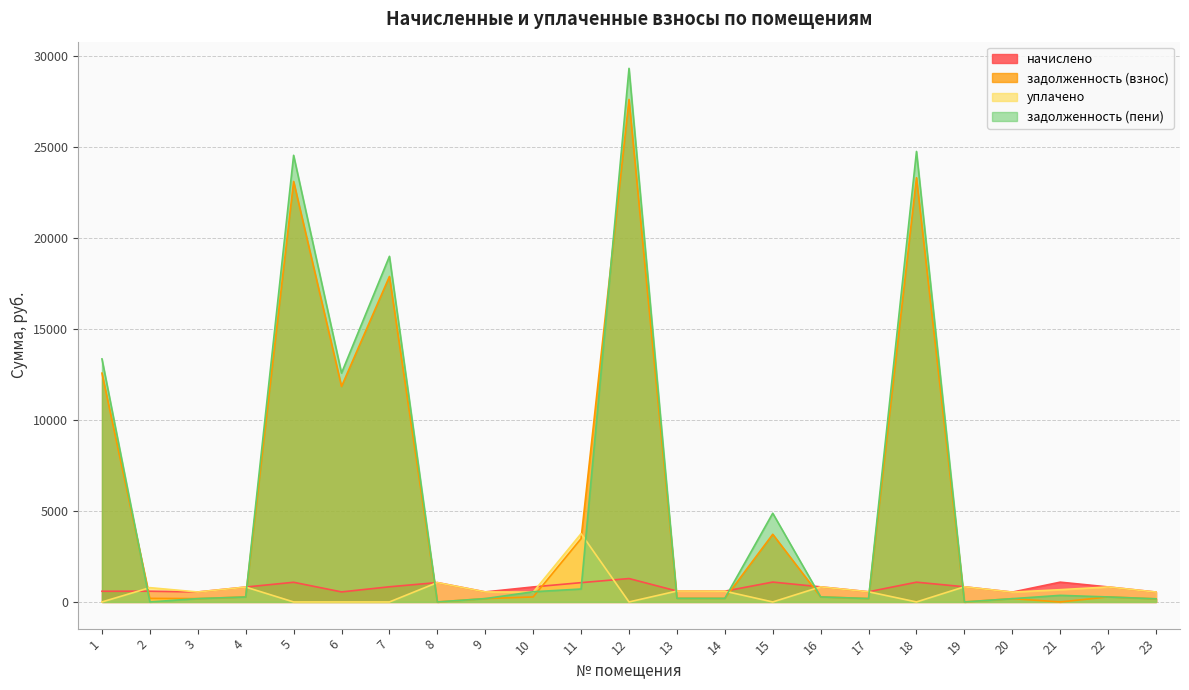

True or false: начислено has a value of 1696.7 at 5.

False